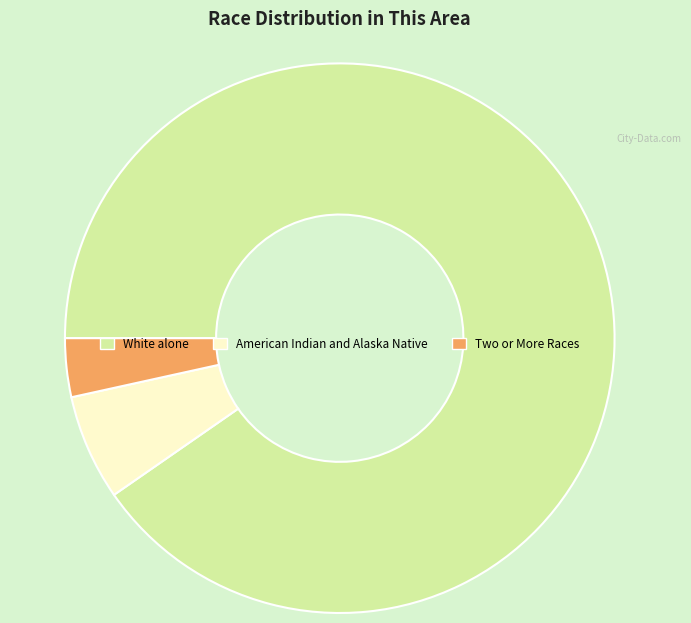

True or false: White alone accounts for 90% of the total.

True